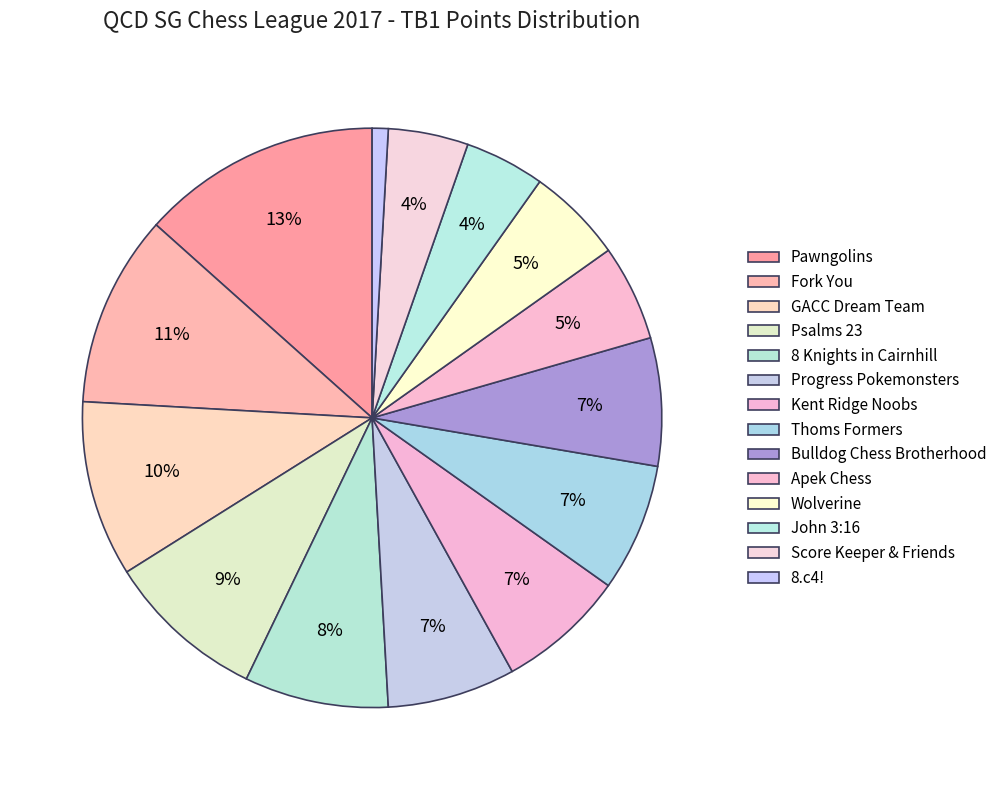

Approximately how many times larger is the value at Apek Chess compared to Wolverine?

1.0